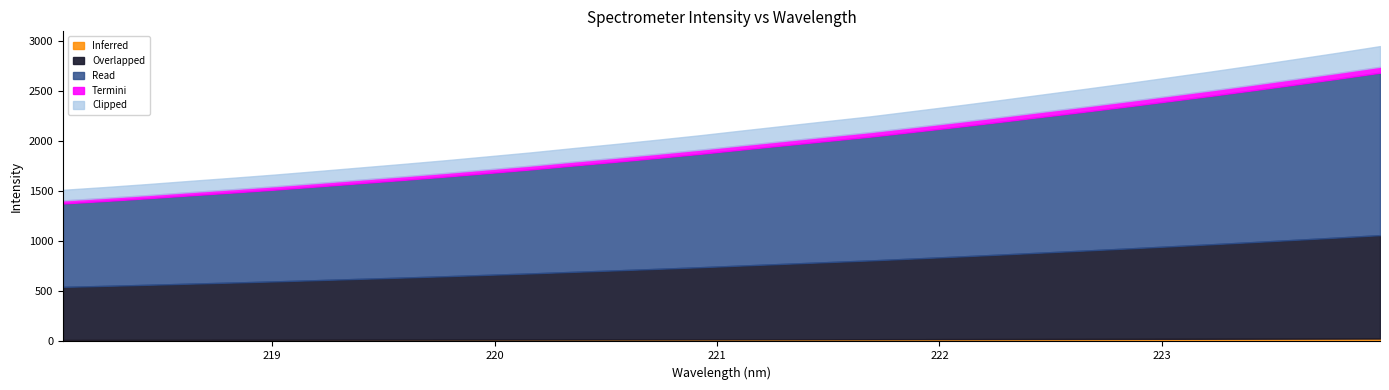

Reading left to right, transcribe all the data shown in this chart.

218.0596=1513.7	218.2508=1541.6	218.442=1571.6	218.6332=1603.5	218.8244=1634.3	219.0156=1666.6	219.2067=1701.4	219.3979=1737.0	219.589=1772.4	219.7801=1809.1	219.9712=1848.0	220.1623=1887.3	220.3533=1930.2	220.5444=1971.5	220.7354=2014.7	220.9264=2059.4	221.1174=2107.3	221.3083=2154.2	221.4993=2201.0	221.6902=2247.3	221.8812=2299.7	222.0721=2352.2	222.263=2406.4	222.4538=2462.7	222.6447=2518.7	222.8355=2575.7	223.0264=2634.7	223.2172=2693.8	223.408=2755.2	223.5987=2818.4	223.7895=2882.0	223.9802=2948.3